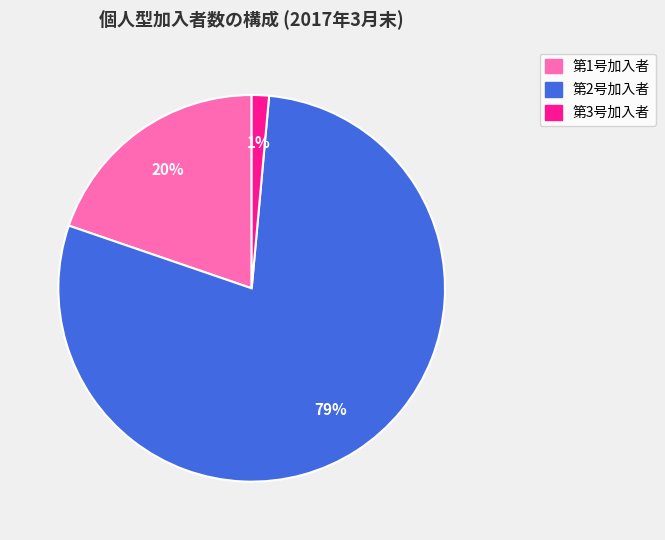

Which category accounts for the majority?

第2号加入者